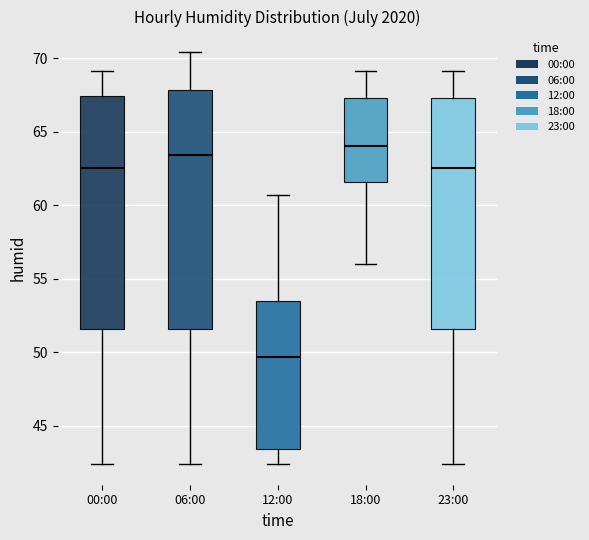

Where is the upper edge of the box for 06:00 on the y-axis? The values are not printed on the chart, so give them approximately, as read against the axis.

68.0